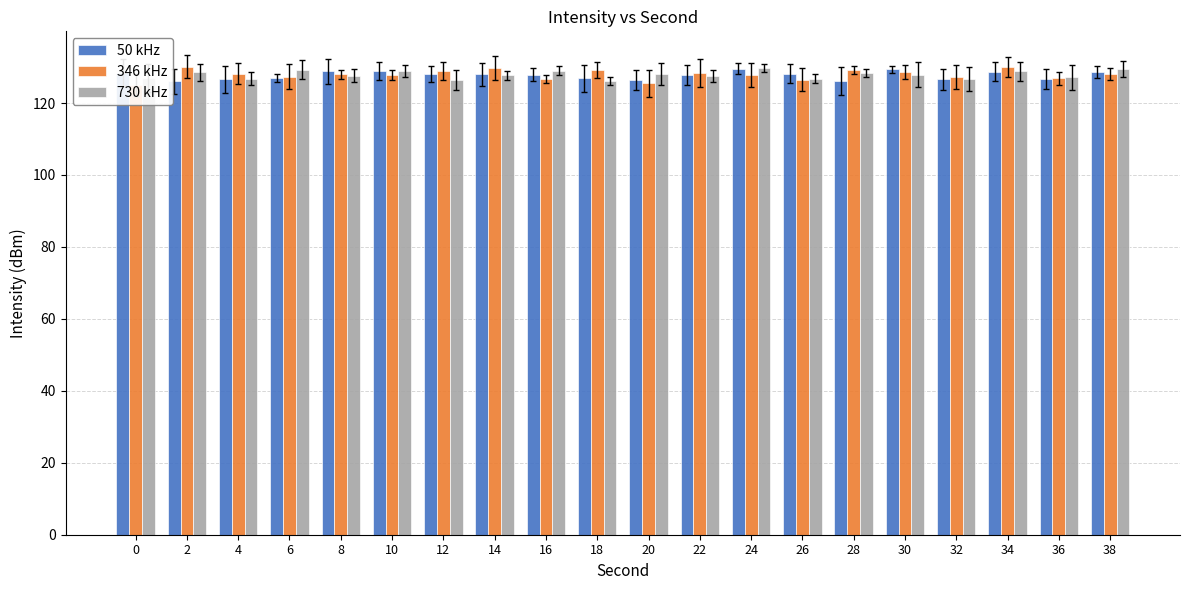

Reading left to right, list all the values displayed in this chart.

50 kHz: 0=128.5	2=126.0	4=126.6	6=126.9	8=128.8	10=129.0	12=128.1	14=128.0	16=127.9	18=126.8	20=126.3	22=127.7	24=129.6	26=128.2	28=126.2	30=129.3	32=126.6	34=128.8	36=126.7	38=128.5
346 kHz: 0=124.9	2=130.1	4=128.2	6=127.3	8=128.0	10=127.8	12=129.0	14=129.6	16=126.7	18=129.1	20=125.5	22=128.3	24=127.8	26=126.5	28=129.1	30=128.6	32=127.2	34=130.0	36=126.9	38=128.1
730 kHz: 0=127.0	2=128.5	4=126.8	6=129.3	8=127.6	10=128.9	12=126.4	14=127.7	16=129.0	18=126.2	20=128.1	22=127.4	24=129.8	26=126.7	28=128.3	30=127.9	32=126.6	34=128.8	36=127.1	38=129.5